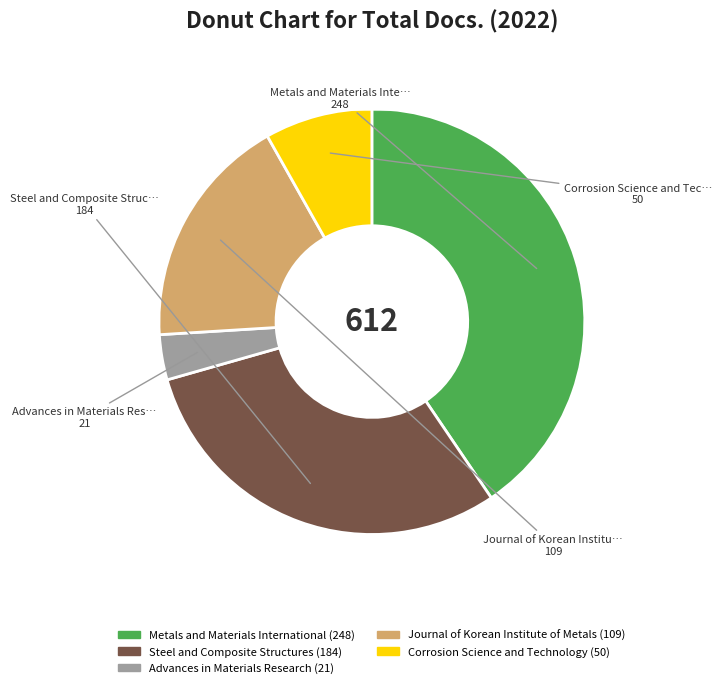

Rank the categories by value from highest to lowest.

Metals and Materials International, Steel and Composite Structures, Journal of Korean Institute of Metals, Corrosion Science and Technology, Advances in Materials Research